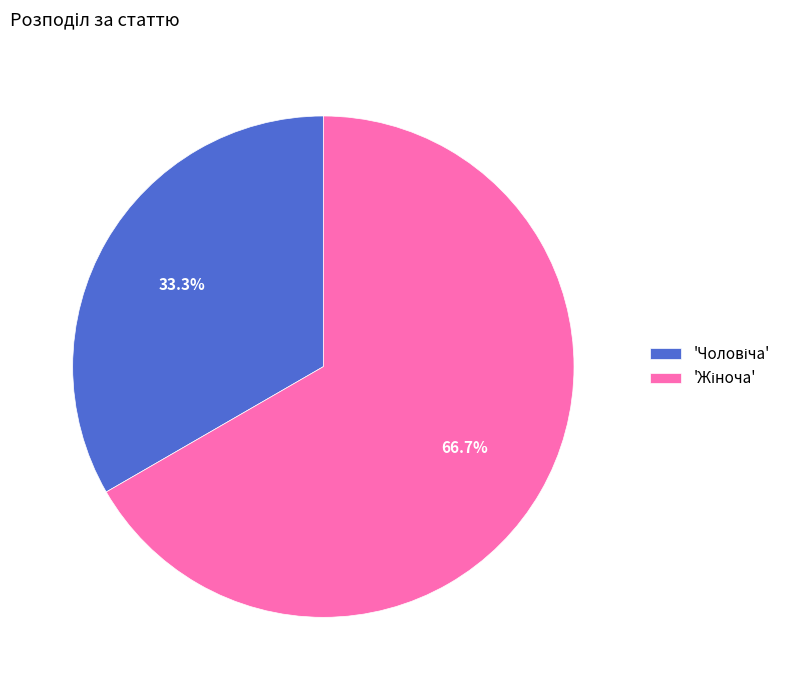

Is there a majority slice in this chart?

Yes